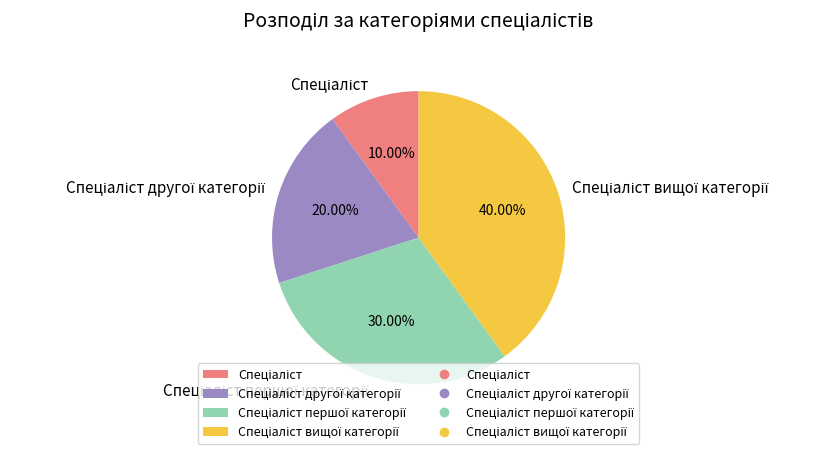

Is there a majority slice in this chart?

No